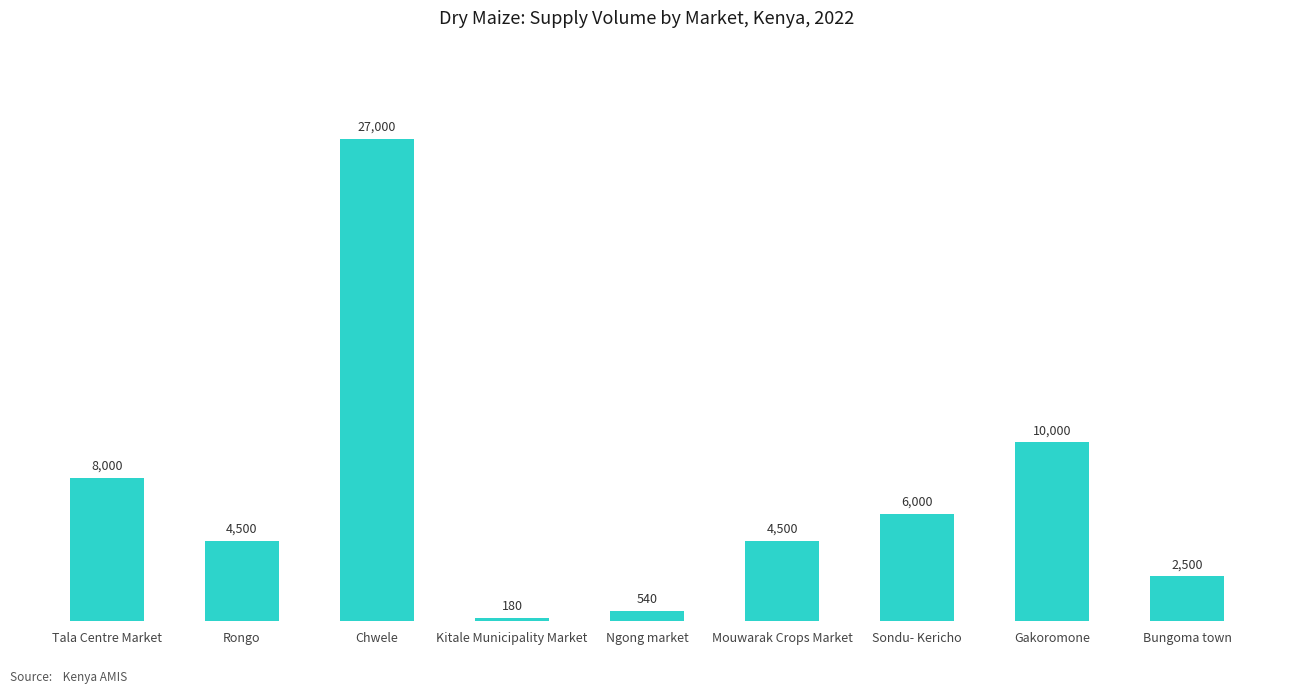

What is the average value?

7024